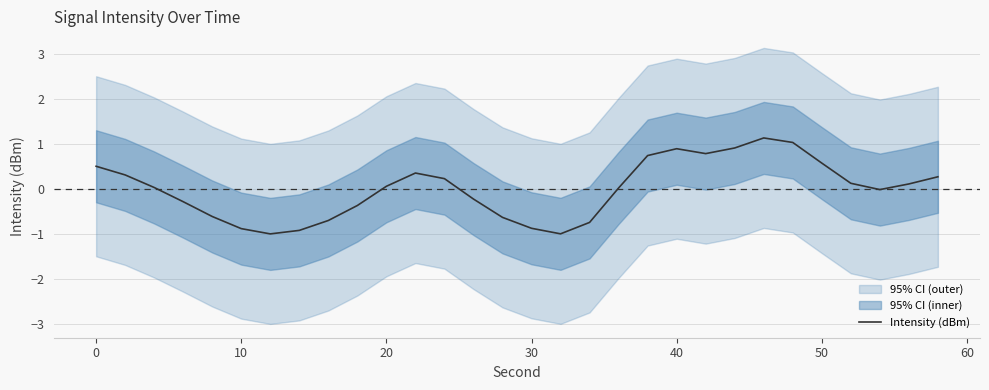

What is the maximum value for Intensity (dBm)?

1.1